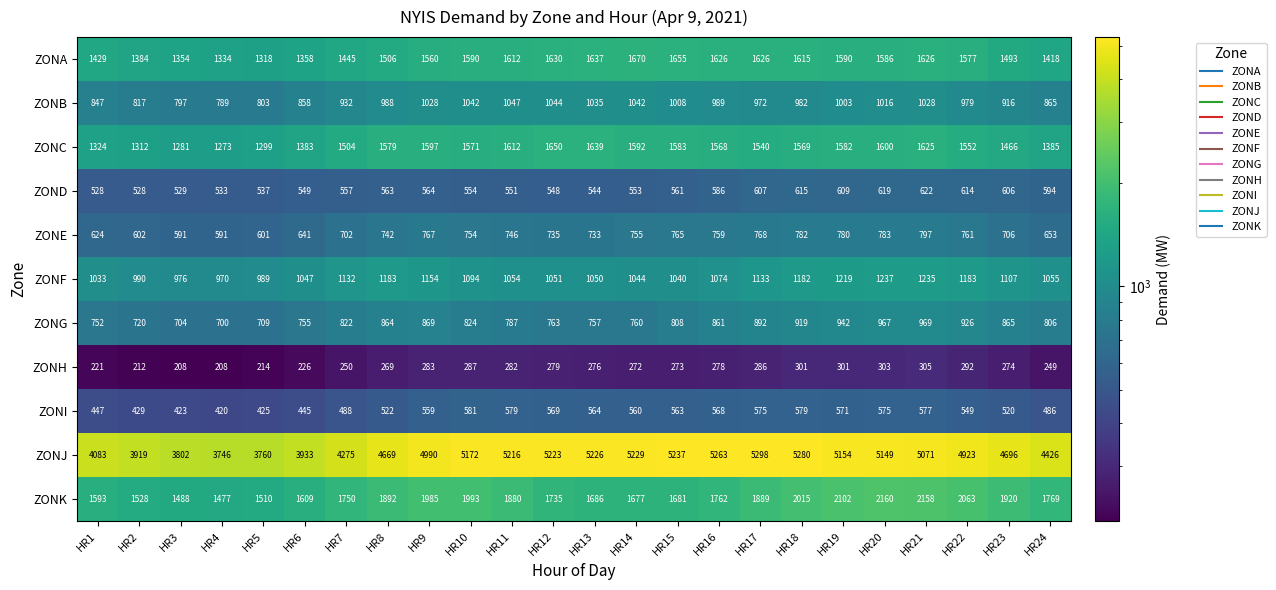

At which category is the sum across all series the highest?

HR21